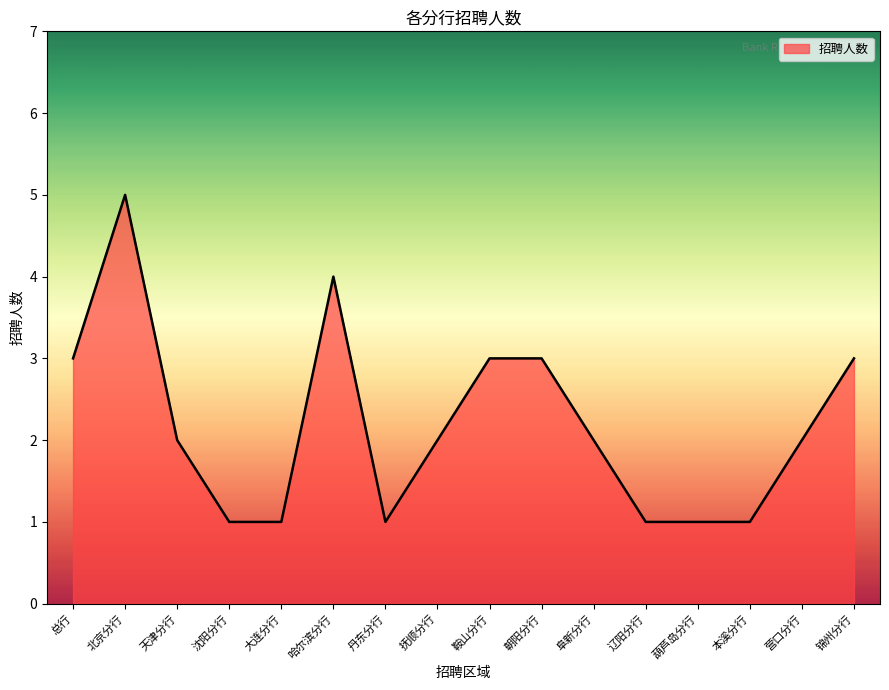

What is the minimum value shown in the chart?

1